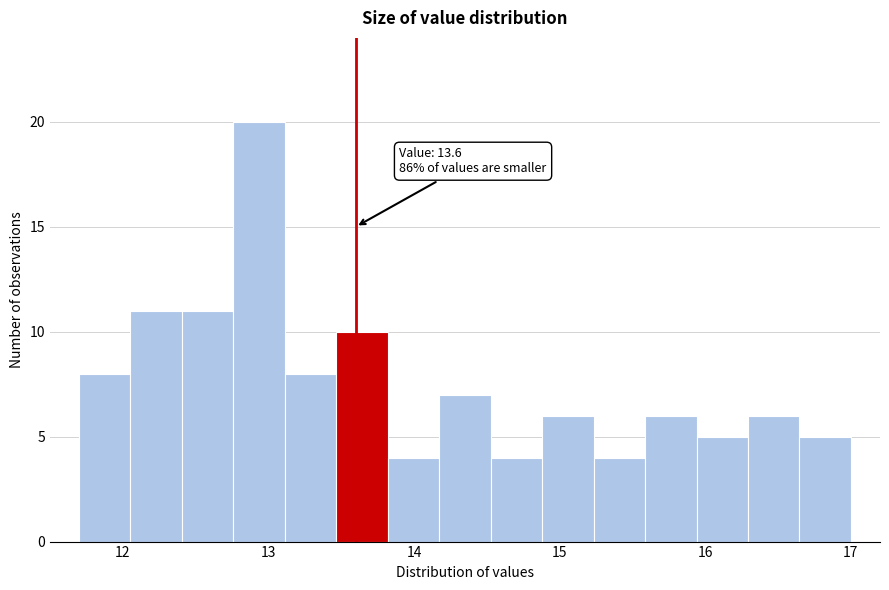

Around what value on the x-axis is the tallest bar? Give the approximate position of its centre, as read against the axis.

12.9